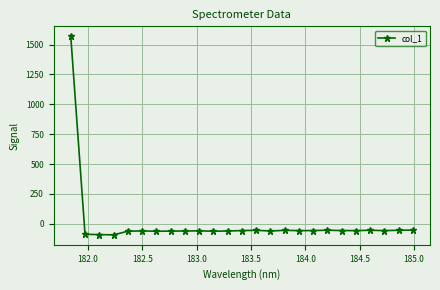

What is the average value?

3.6